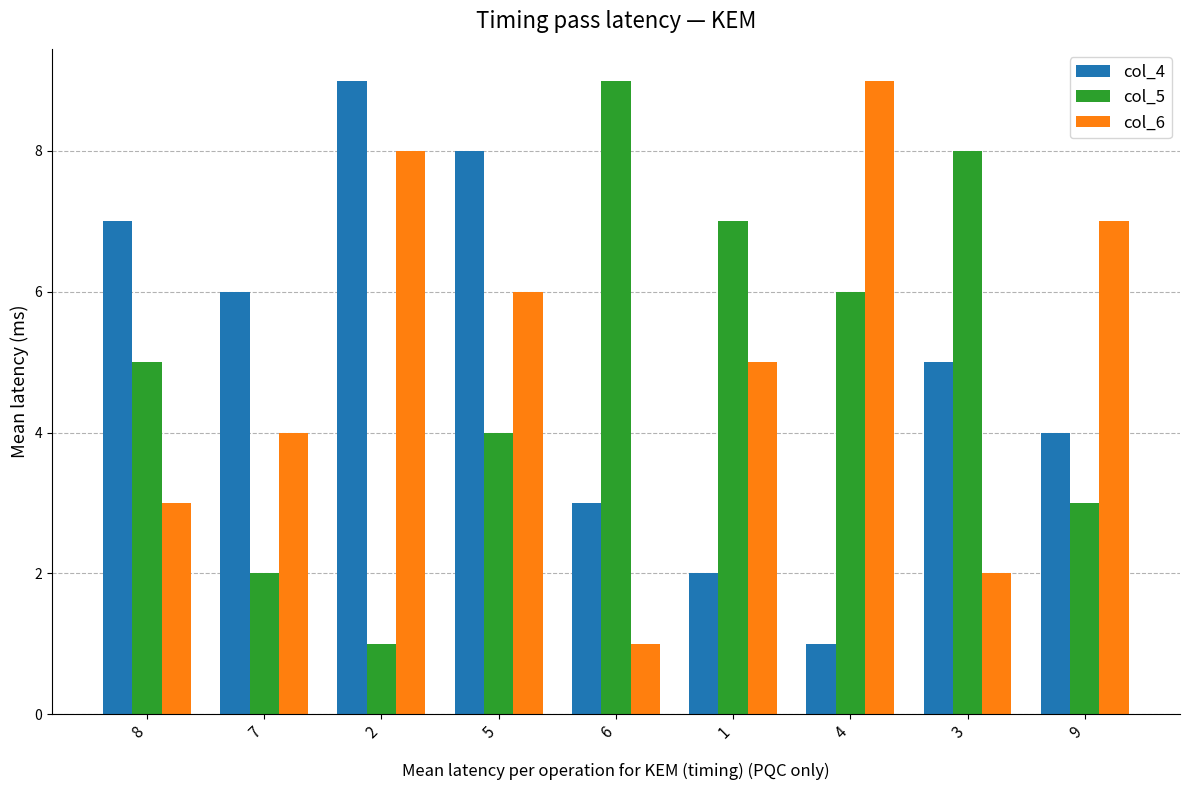

Is the value of col_6 at 6 greater than the value of col_5 at 3?

No